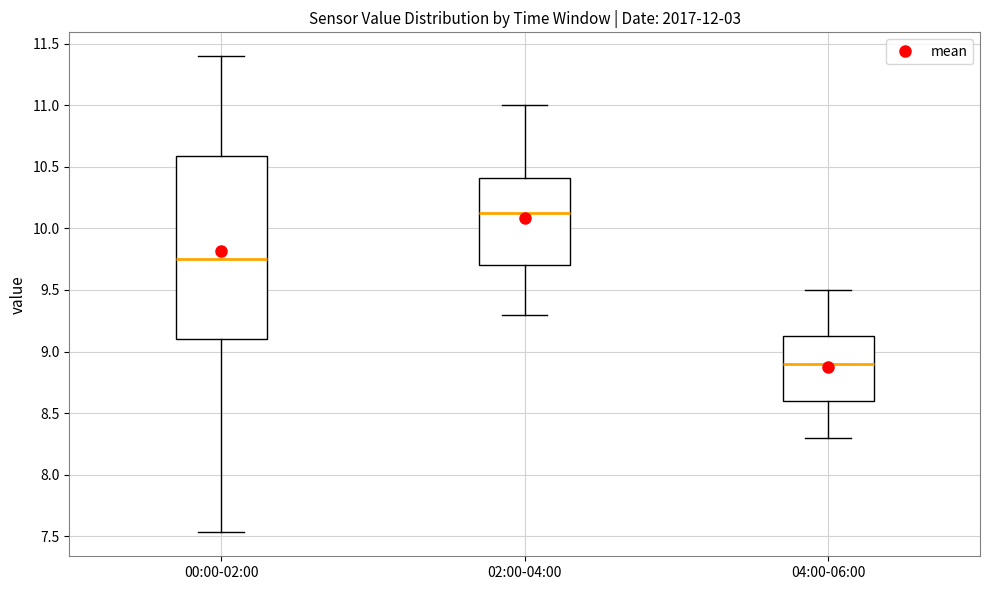

Which box's median line is the highest?

02:00-04:00